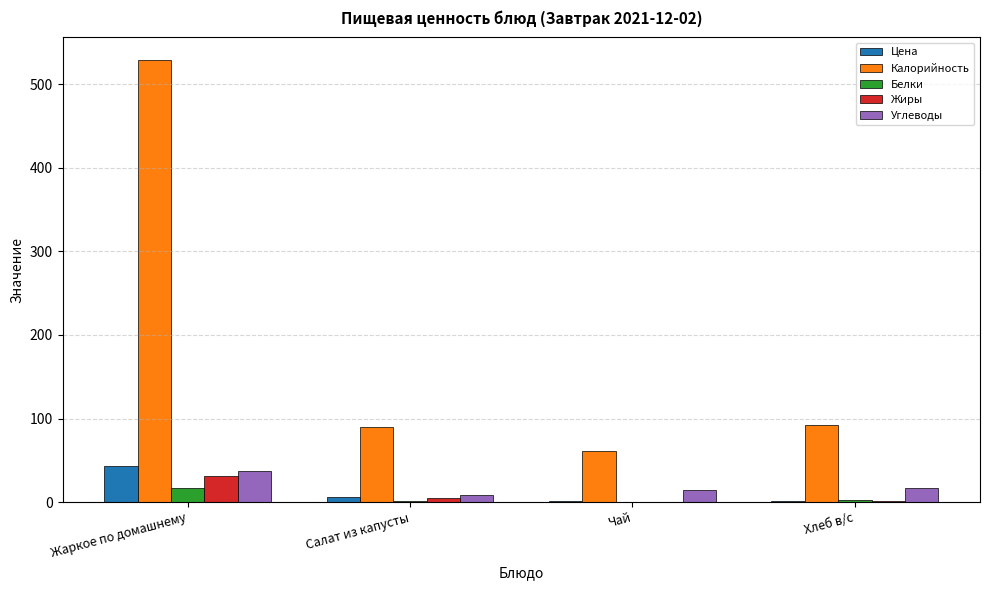

How many data points does each series have?

4